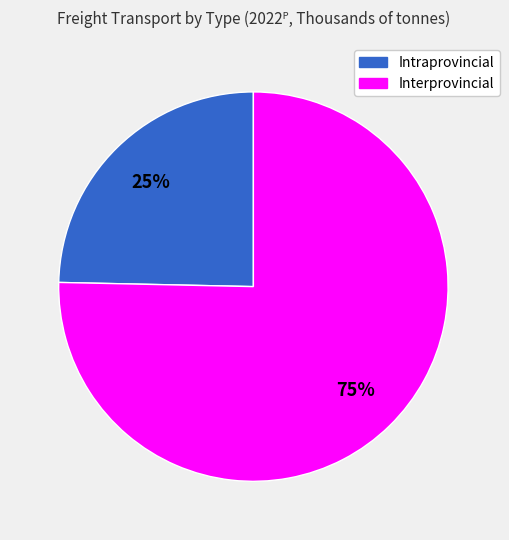

Which slice is the largest?

Interprovincial